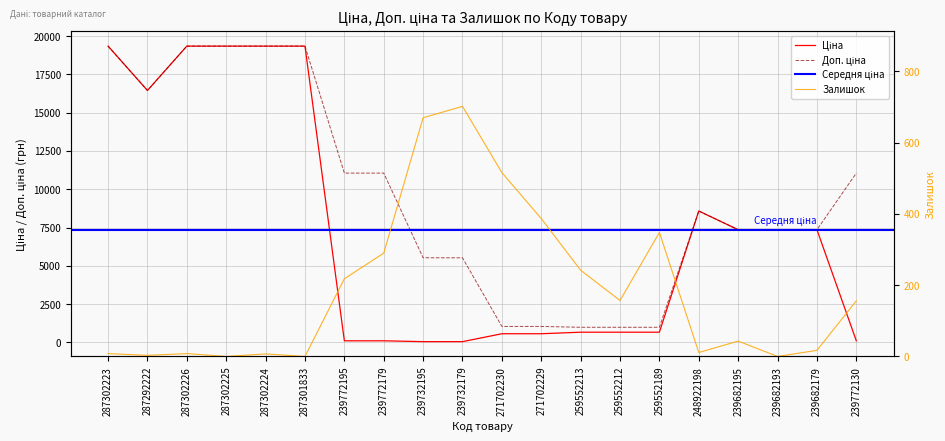

Between which two adjacent categories do Ціна and Залишок first intersect?

287301833 and 239772195